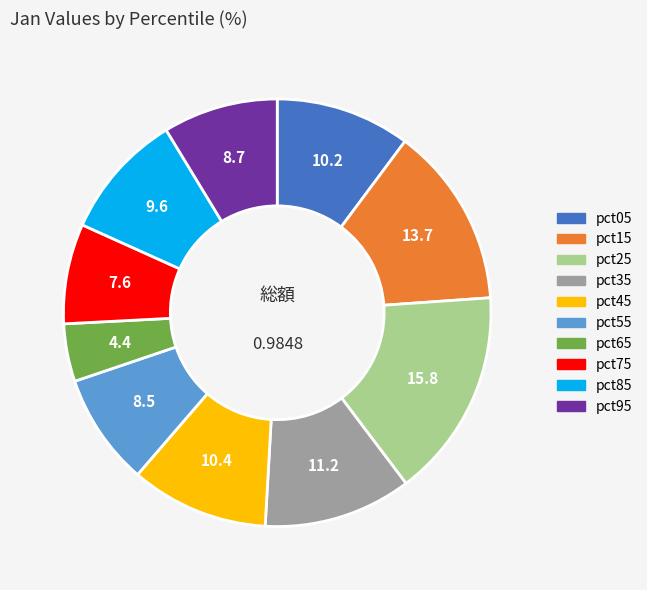

Which category has the biggest portion of the pie?

pct25